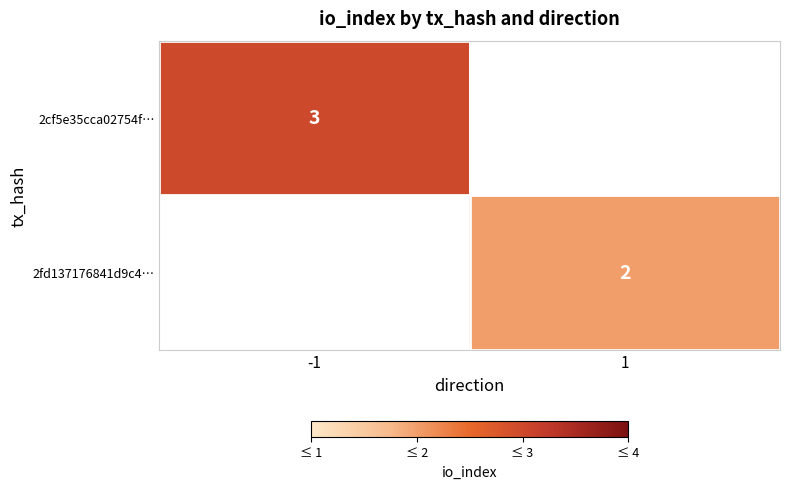

The 2cf5e35cca02754f… series shows 3 at -1. True or false?

True